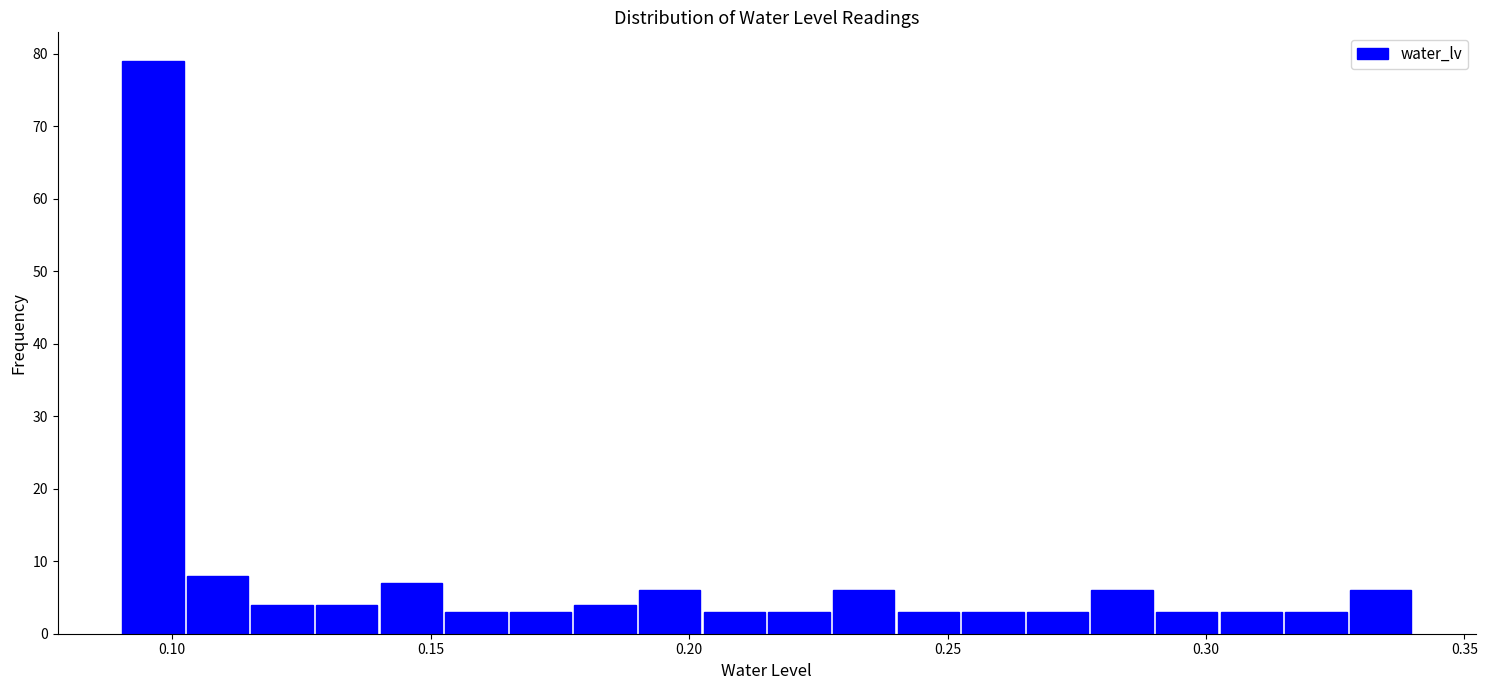

Read against the x-axis, roughly where is the centre of the tallest bar?

0.095